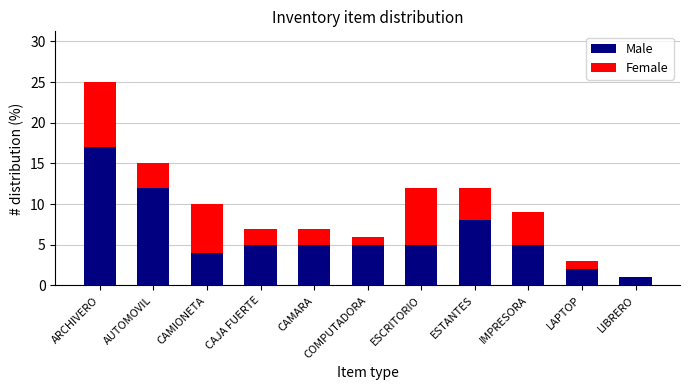

Does the chart contain stacked bars?

Yes